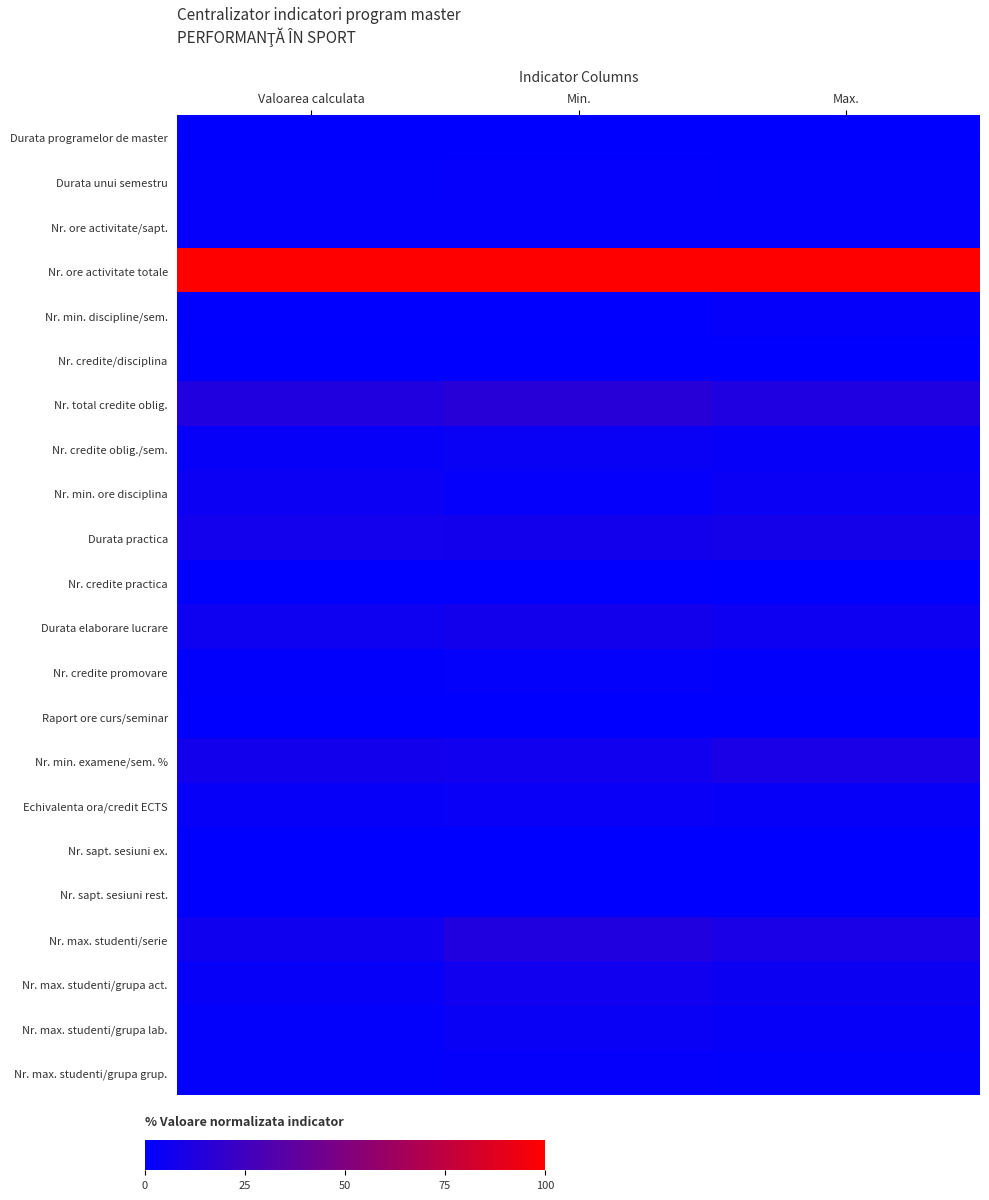

At which category is the sum across all series the highest?

Min.